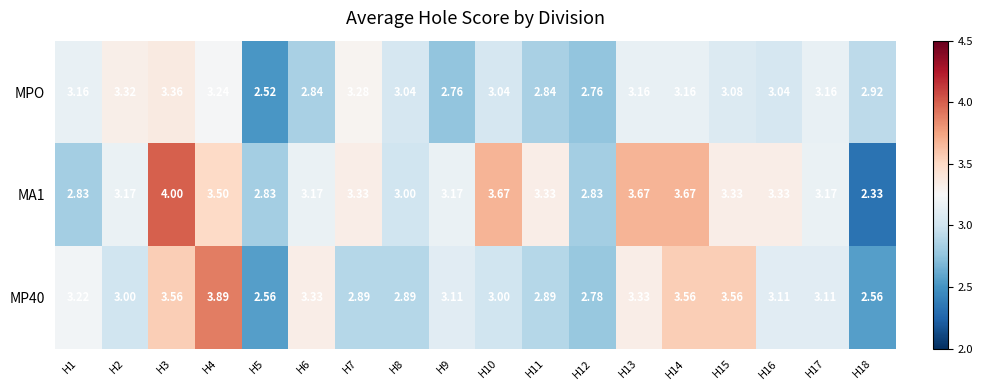

Is the value of MPO at H1 greater than the value of MA1 at H16?

No